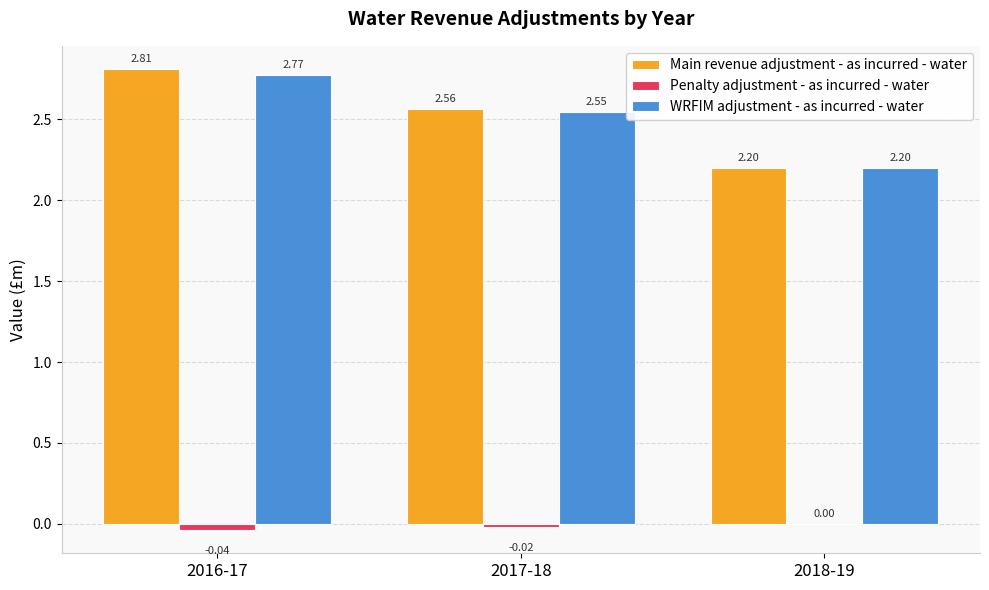

How many data points does each series have?

3